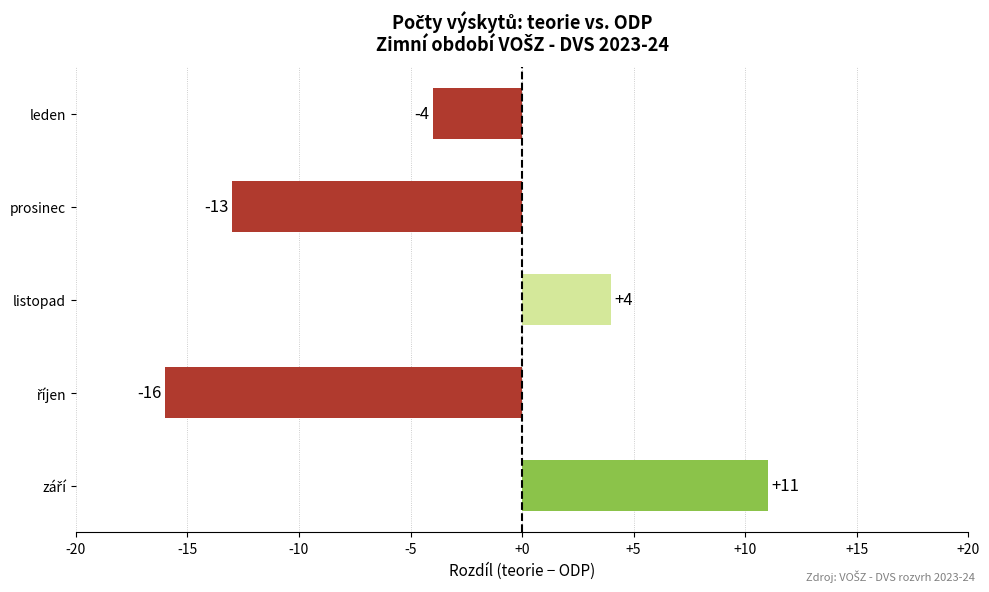

What is the smallest value displayed?

-16